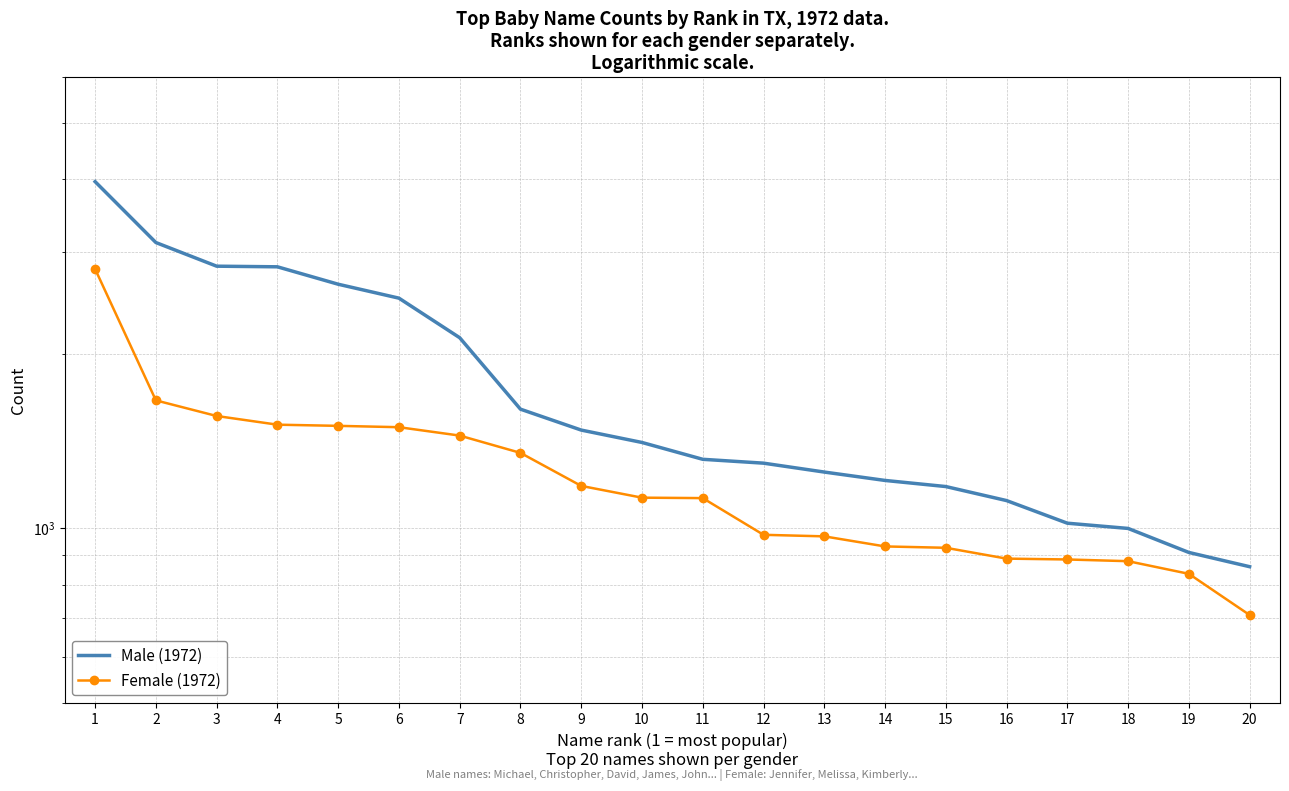

True or false: Female (1972) has more than 0 points higher than both neighbors.

False